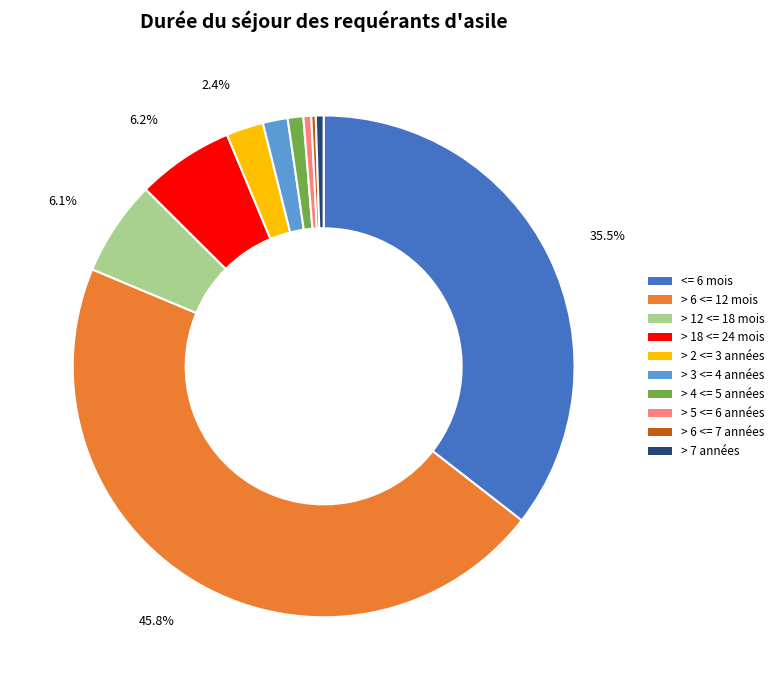

What portion of the pie excludes > 6 <= 12 mois?

54.2%